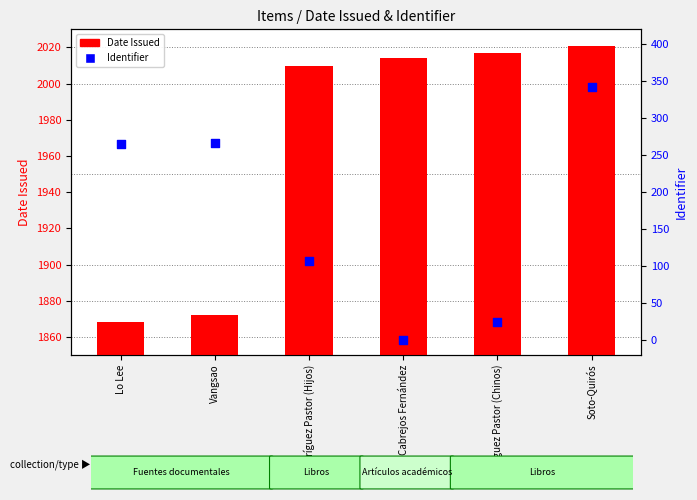

What are all the series names shown in the legend?

Date Issued, Identifier